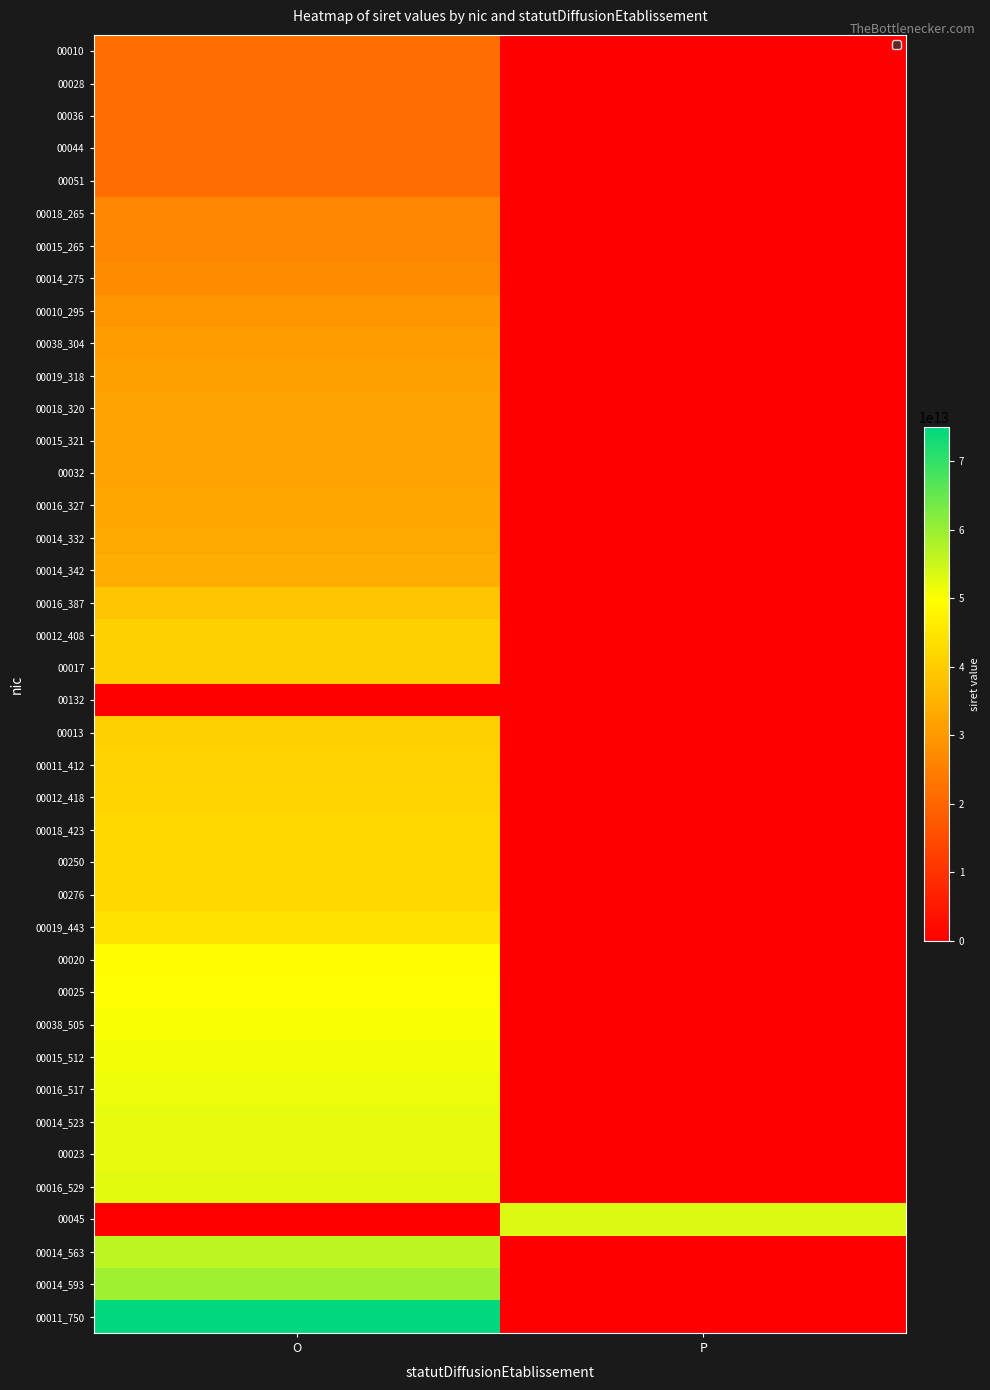

Reading right to left, what are all the values shown in this chart?

00010: P=0	O=21520082500010
00028: P=0	O=21520082500028
00036: P=0	O=21520082500036
00044: P=0	O=21520082500044
00051: P=0	O=21520082500051
00018_265: P=0	O=26520134300018
00015_265: P=0	O=26520454500015
00014_275: P=0	O=27520056600014
00010_295: P=0	O=29520050500010
00038_304: P=0	O=30473371000038
00019_318: P=0	O=31872236000019
00018_320: P=0	O=32013403400018
00015_321: P=0	O=32142811200015
00032: P=0	O=32217459000032
00016_327: P=0	O=32794569700016
00014_332: P=0	O=33280347700014
00014_342: P=0	O=34275637600014
00016_387: P=0	O=38785676800016
00012_408: P=0	O=40804210900012
00017: P=0	O=40972546200017
00132: P=0	O=0
00013: P=0	O=41010521700013
00011_412: P=0	O=41292292400011
00012_418: P=0	O=41811115900012
00018_423: P=0	O=42319848000018
00250: P=0	O=42444276200250
00276: P=0	O=42444276200276
00019_443: P=0	O=44391115100019
00020: P=0	O=49397264000020
00025: P=0	O=50205071900025
00038_505: P=0	O=50509333600038
00015_512: P=0	O=51234226200015
00016_517: P=0	O=51755084400016
00014_523: P=0	O=52358734300014
00023: P=0	O=52398276700023
00016_529: P=0	O=52948471900016
00045: P=53331399500045	O=0
00014_563: P=0	O=56384074300014
00014_593: P=0	O=59384265100014
00011_750: P=0	O=75000861700011